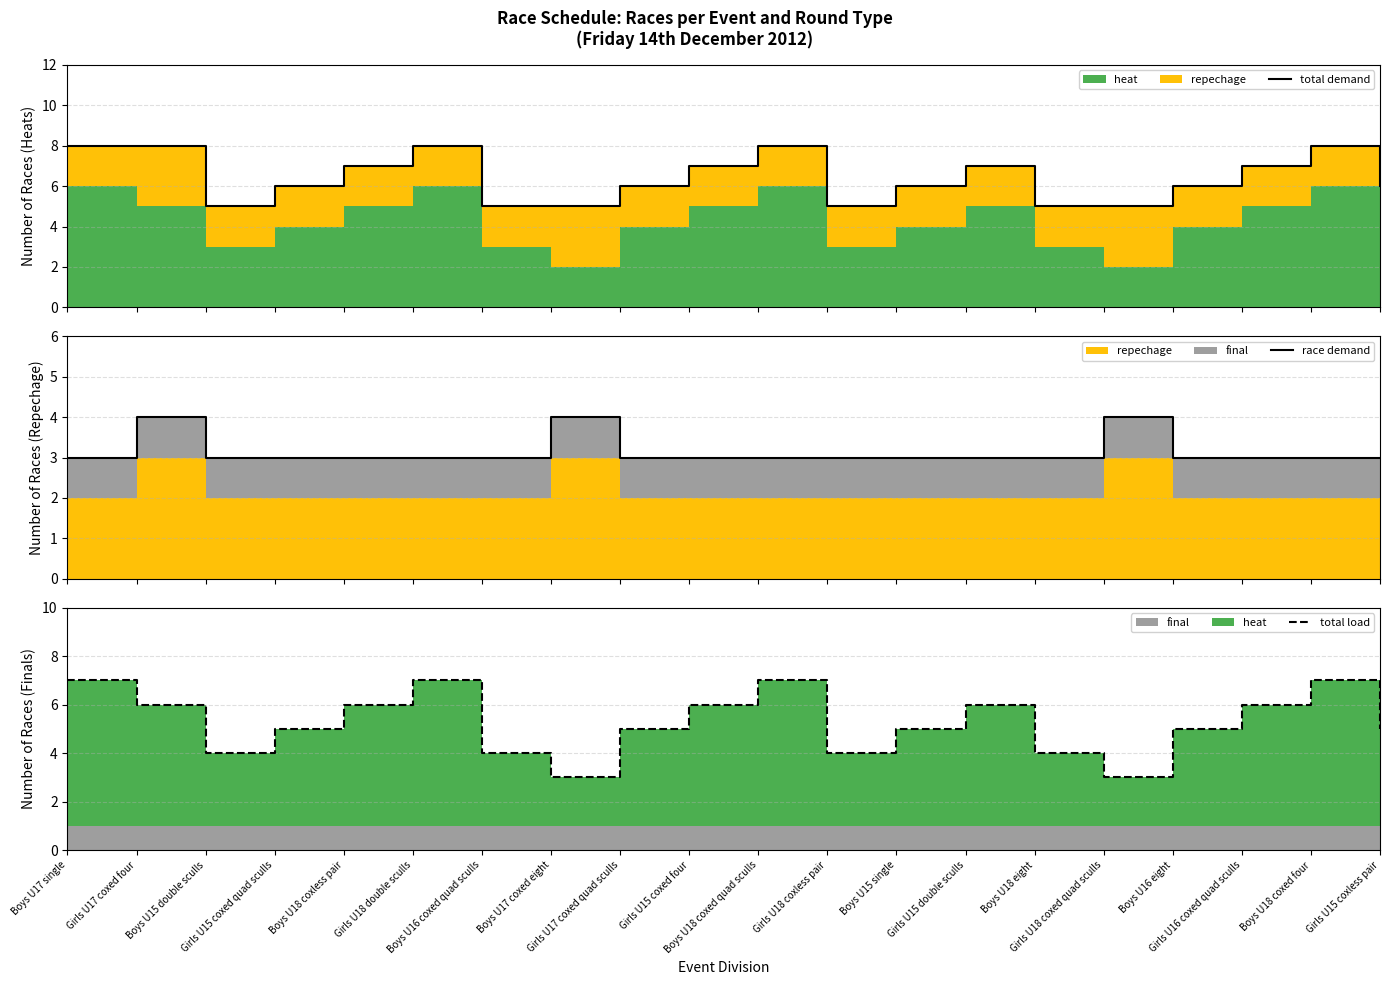

True or false: total load and total demand cross at least once.

False